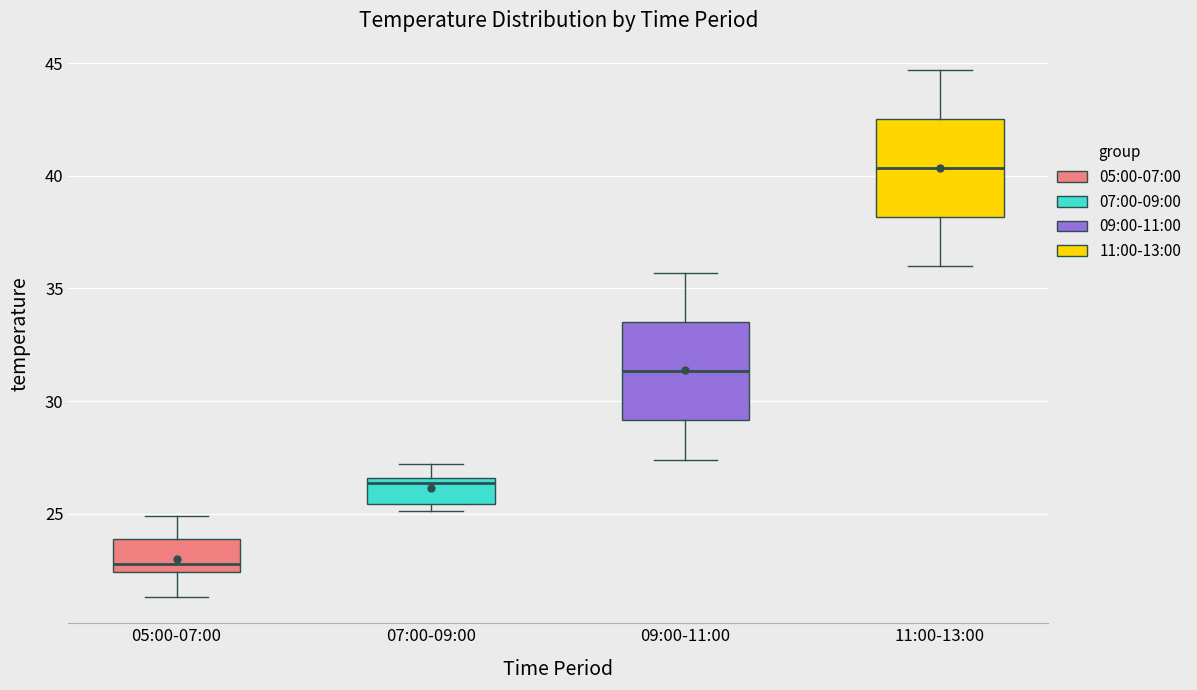

Reading left to right, transcribe this box plot: for each box, give where its median line is, the range the box spans, and where its two whiskers end, as read against the y-axis. The values are not printed on the chart, so give them approximately, as read against the axis.

05:00-07:00: median 23.0, box 22.5 to 24.0, whiskers 21.5 to 25.0
07:00-09:00: median 26.5 (just below the box's upper edge), box 25.5 to 26.5, whiskers 25.0 to 27.0
09:00-11:00: median 31.5, box 29.0 to 33.5, whiskers 27.5 to 35.5
11:00-13:00: median 40.5, box 38.0 to 42.5, whiskers 36.0 to 44.5